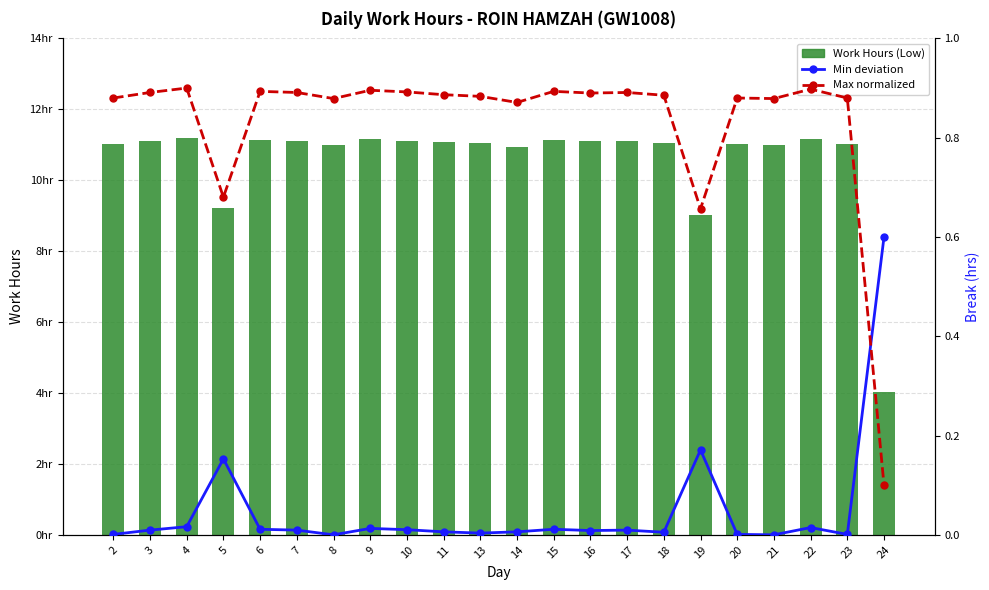

Are the bars horizontal?

No